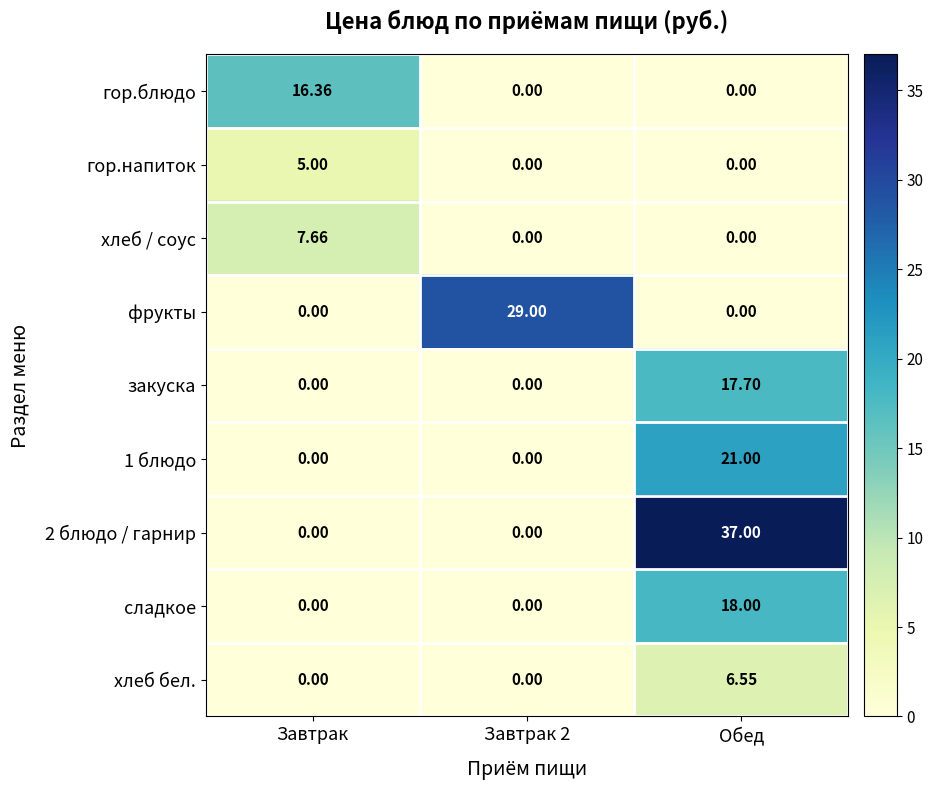

At which category is the sum across all series the highest?

Обед